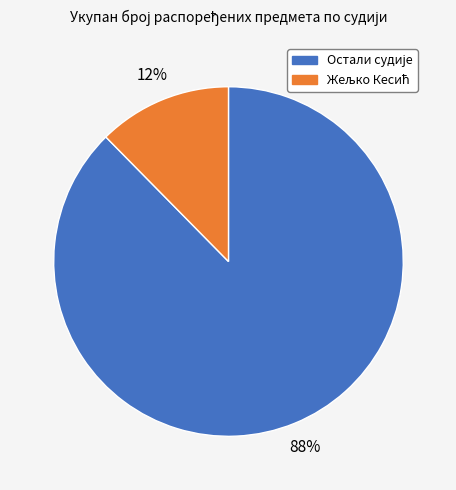

Does any single category account for the majority?

Yes